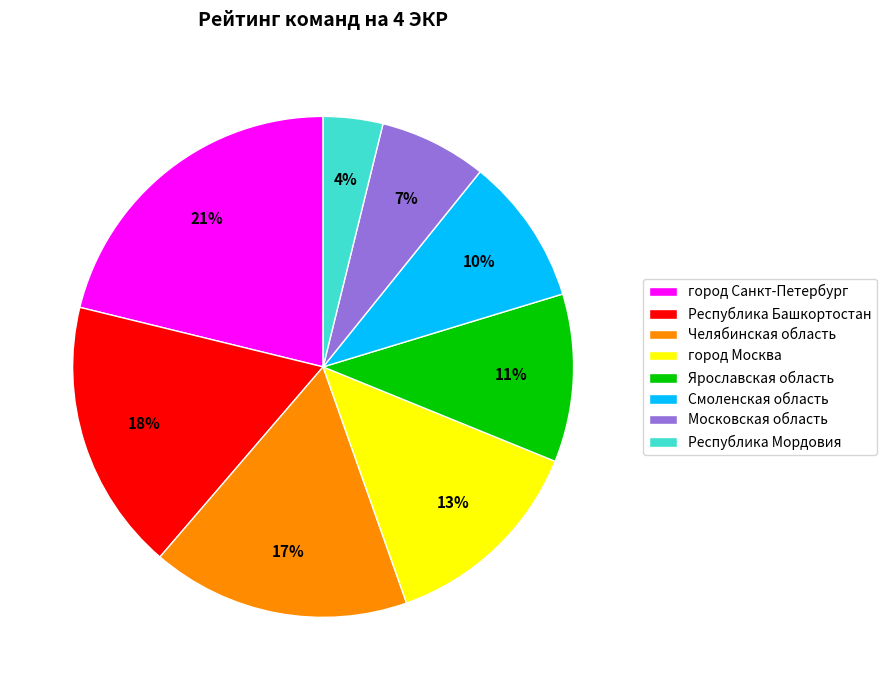

Between город Москва and Московская область, which is larger?

город Москва